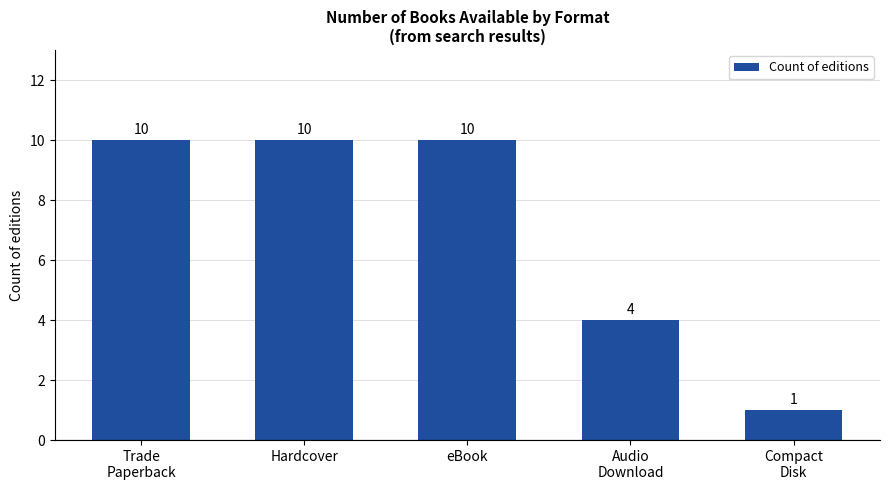

Where is the data nearest to the value 5?

Audio
Download